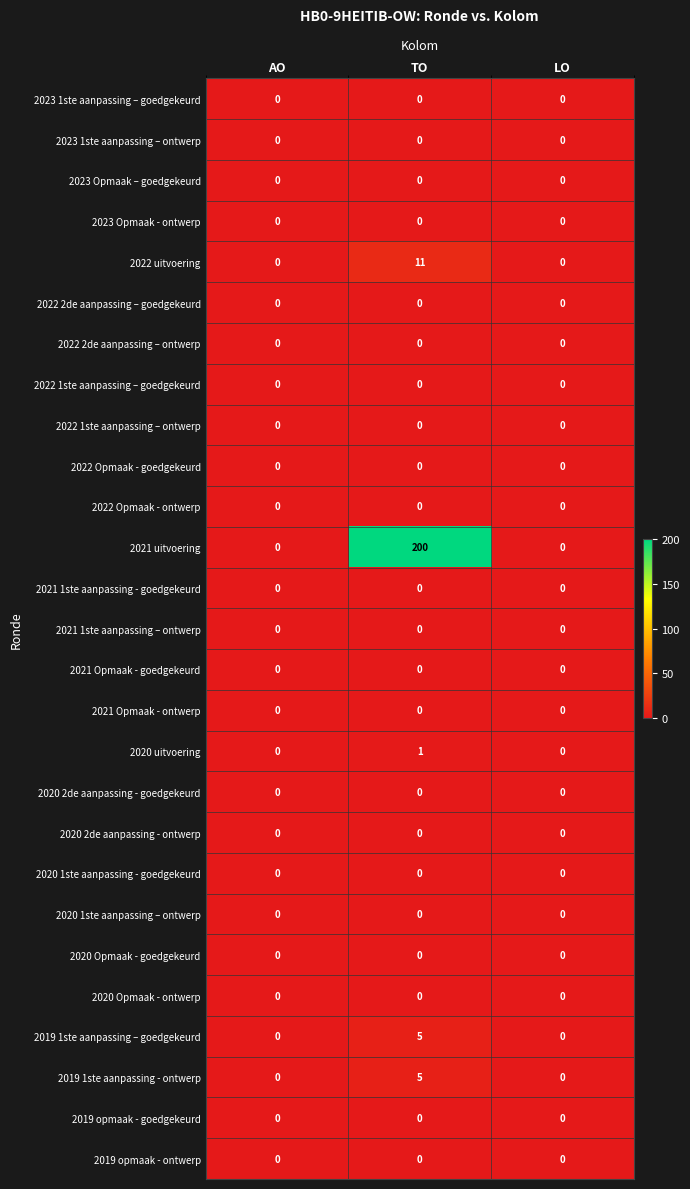

What is the sum of all 2021 uitvoering values?

200